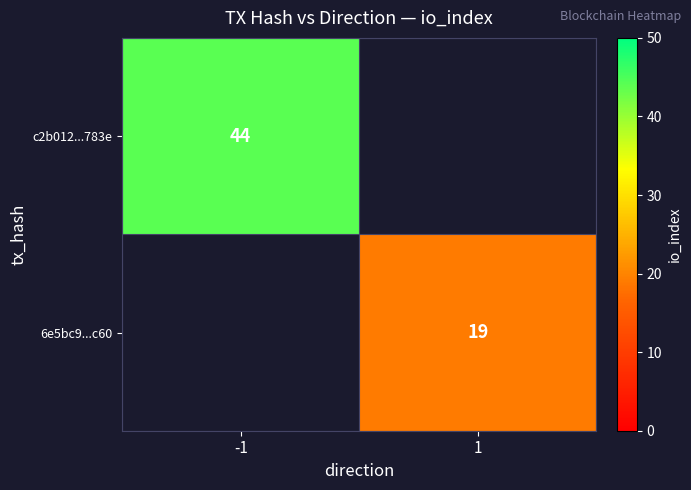

What is the minimum value shown in the chart?

19.0